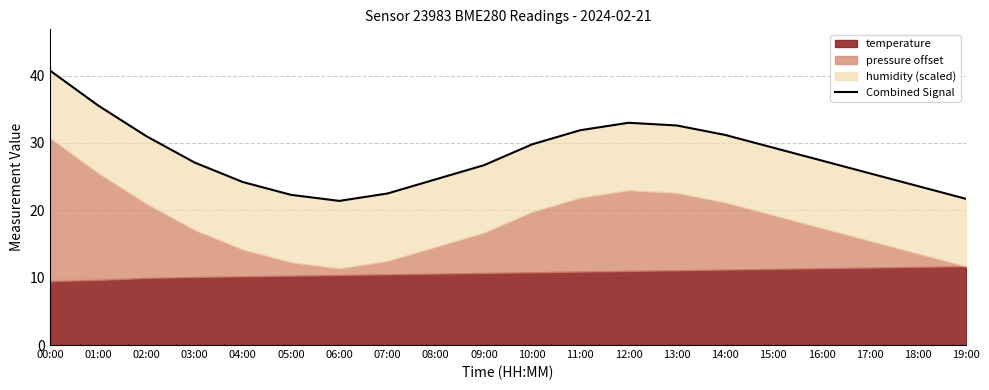

How many data points are less than 27?

9